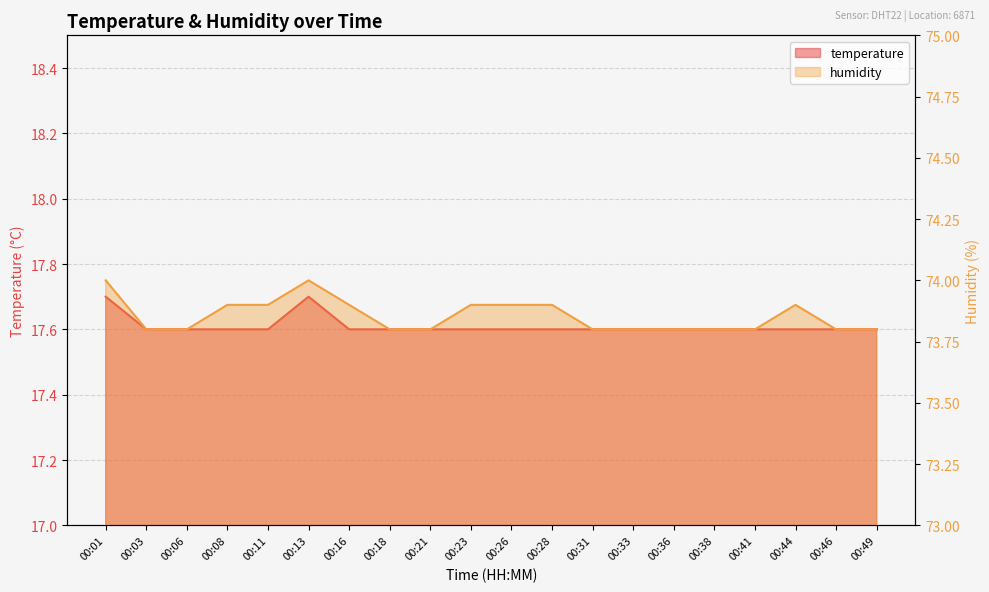

Which series changed the most between 00:26 and 00:49?

humidity